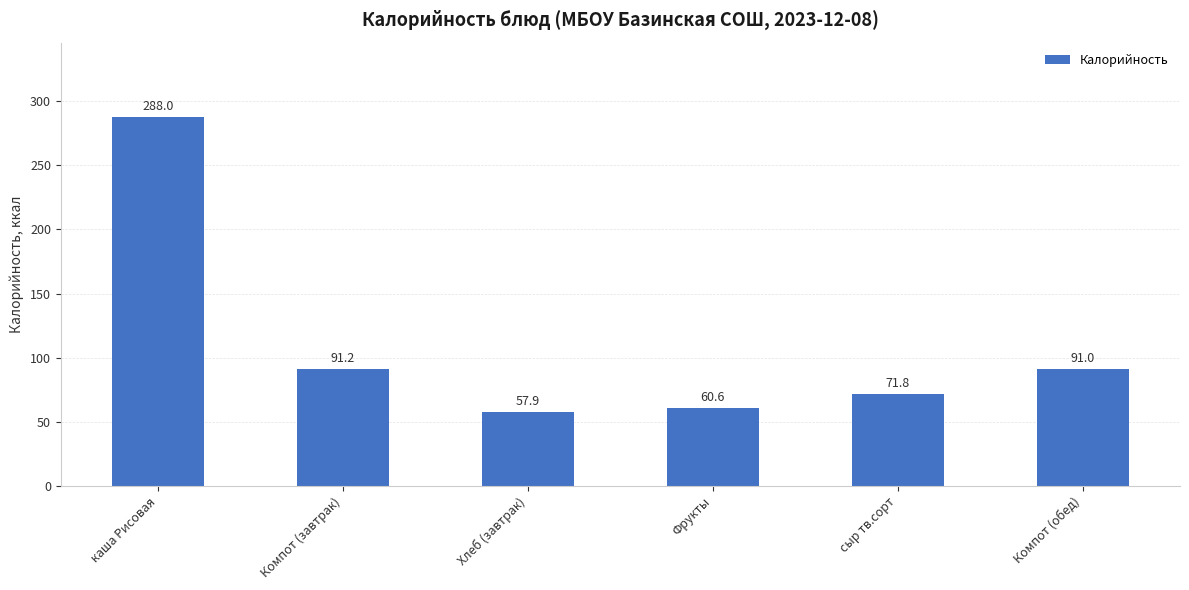

What is the sum of the values at сыр тв.сорт and Фрукты?

132.4